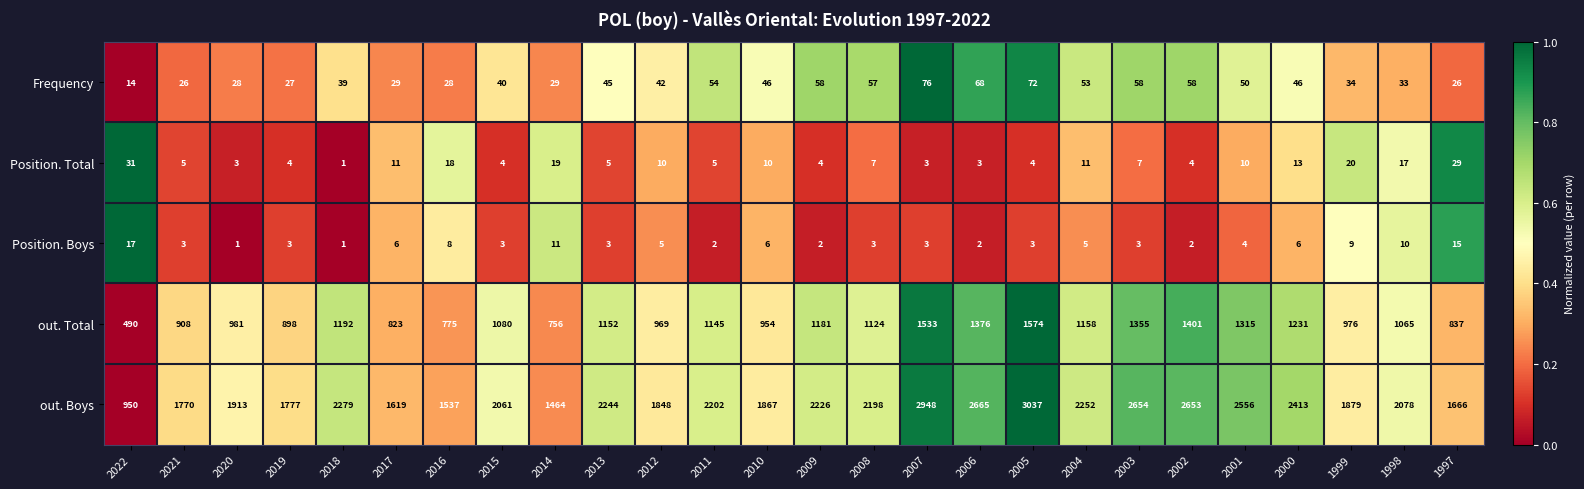

What is the average value of the Position. Total series?

10